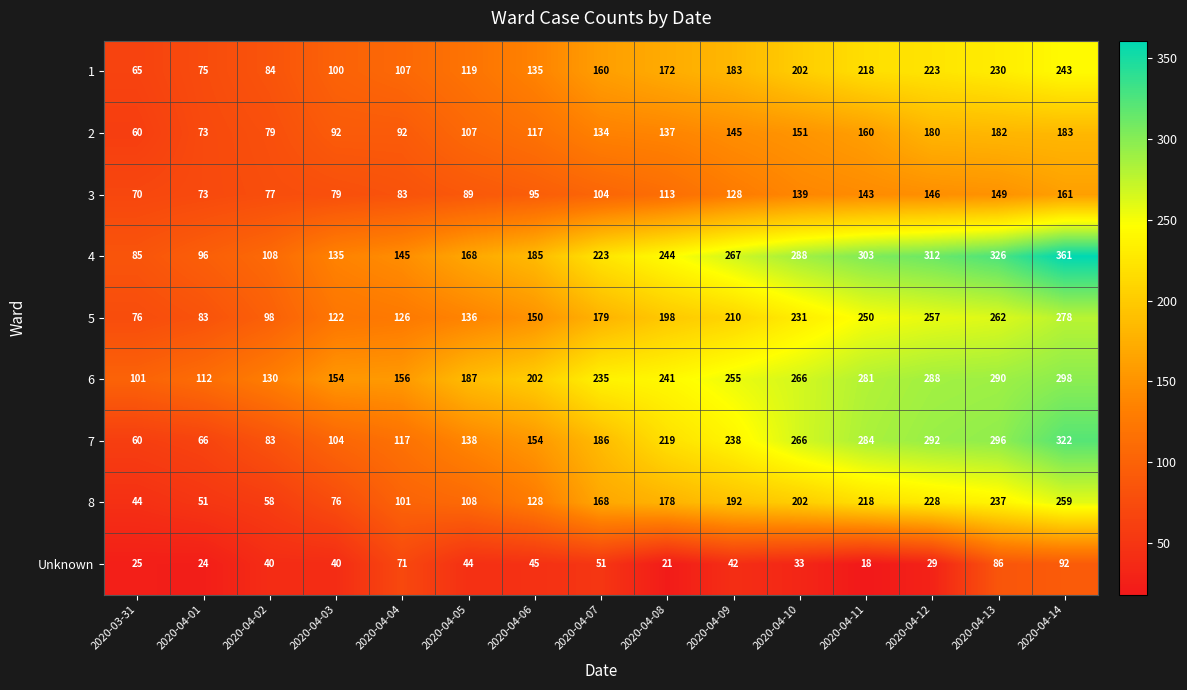

What value does the 1 series have at 2020-04-07?

160